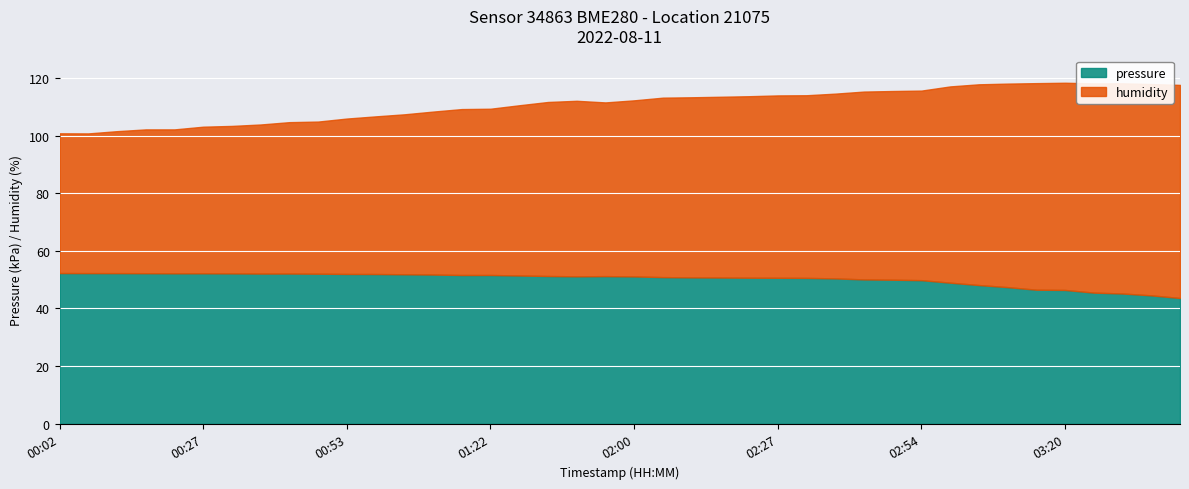

How many interior local valleys does the pressure series have?

4